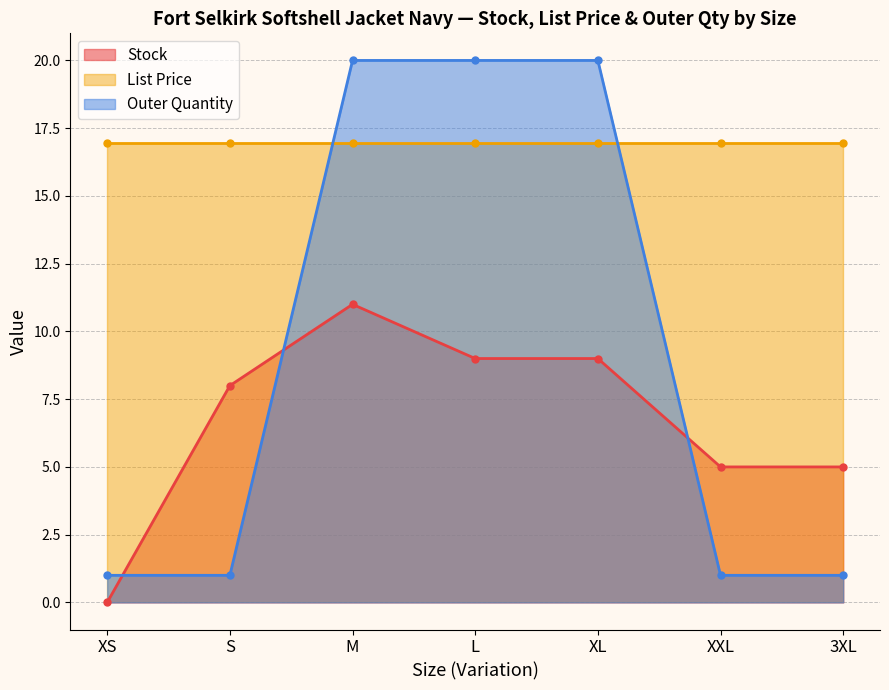

Where do Outer Quantity and Stock first cross each other?

XS and S